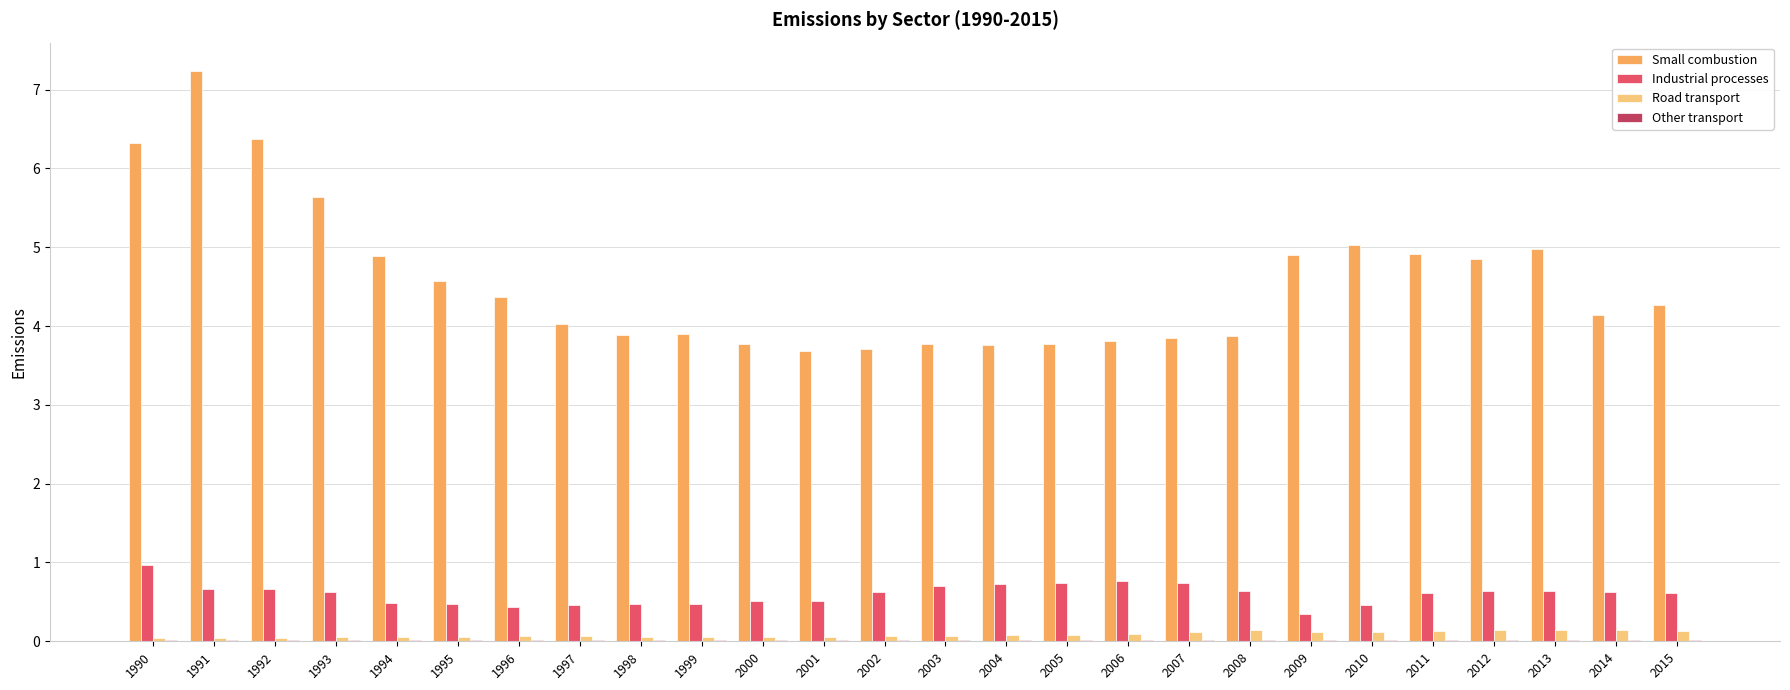

How many data points does each series have?

26